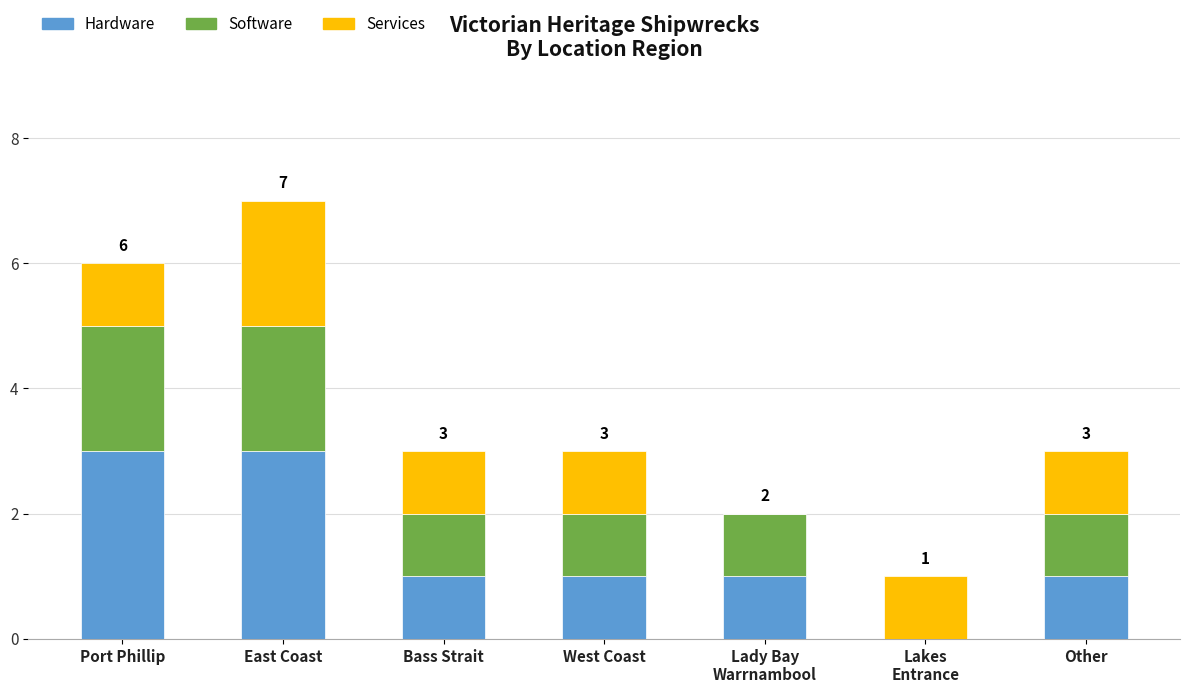

At which category is the sum across all series the highest?

East Coast